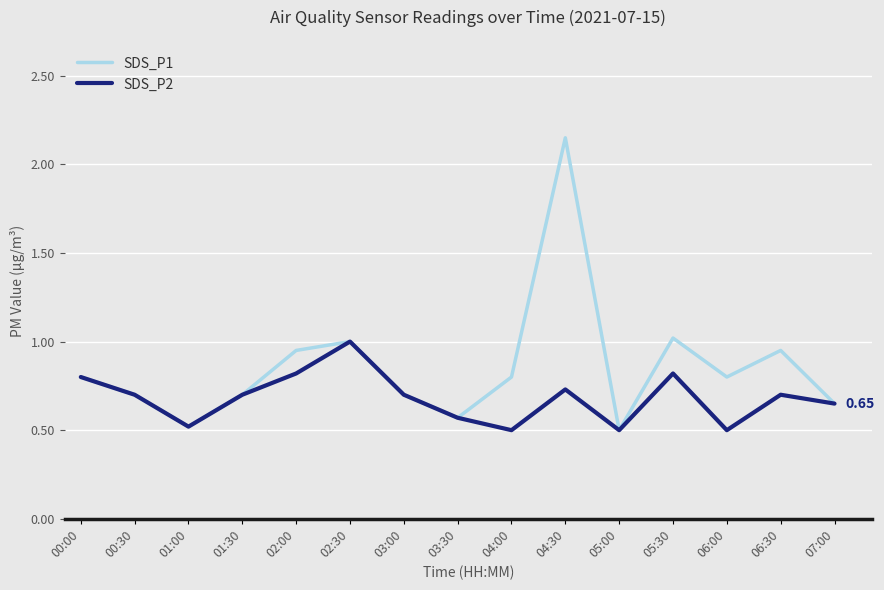

Which series has the largest total across all categories?

SDS_P1